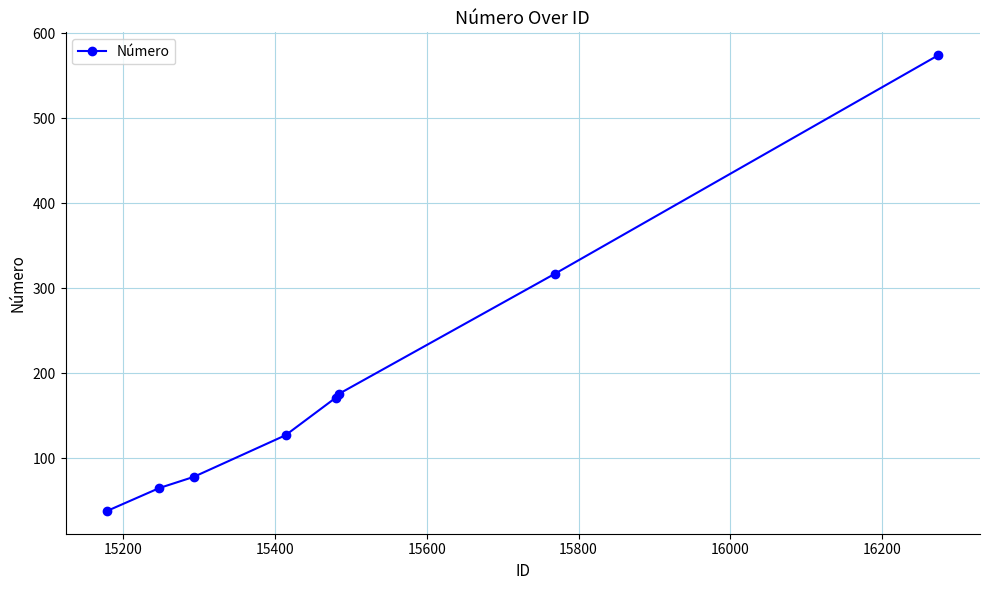

True or false: there are more than 0 points higher than both neighbors.

False